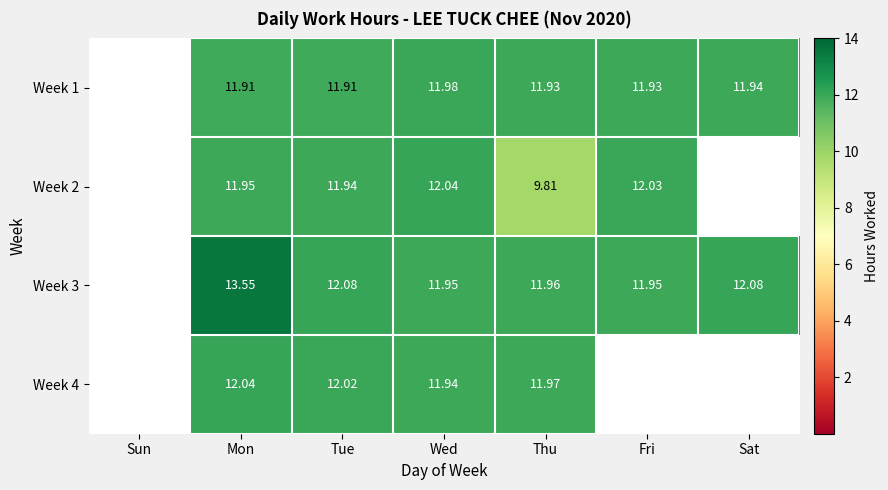

Which category has the highest value in the Week 4 series?

Mon